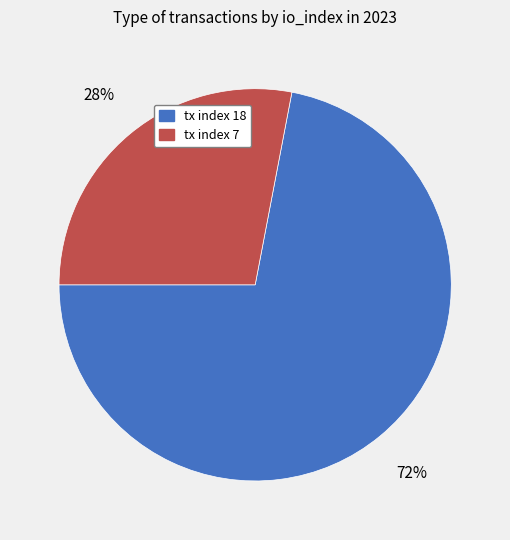

True or false: tx index 18 accounts for 72% of the total.

True